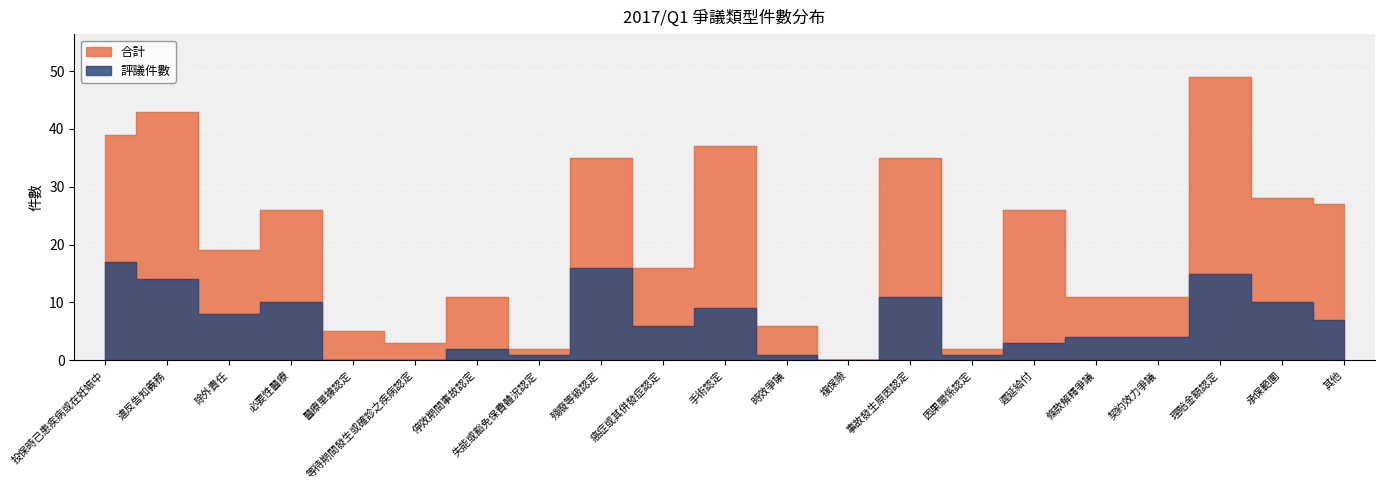

Is the value of 評議件數 at 殘廢等級認定 greater than the value of 合計 at 承保範圍?

No